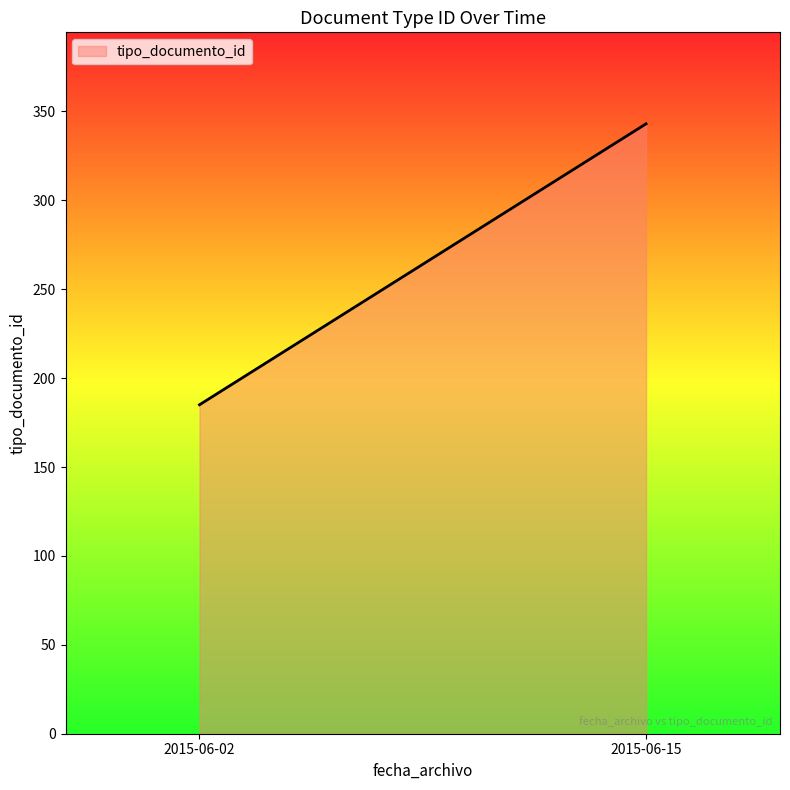

How many categories are shown in the chart?

2